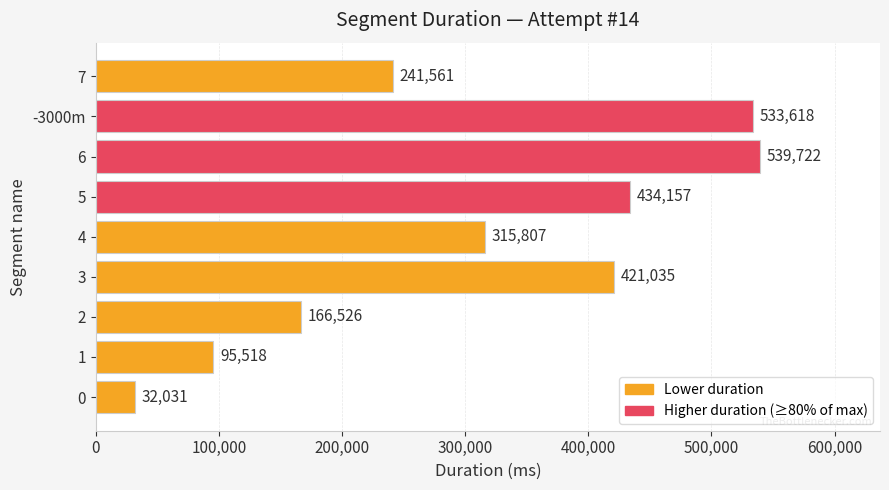

What is the ratio of the value at -3000m to the value at 4?

1.7